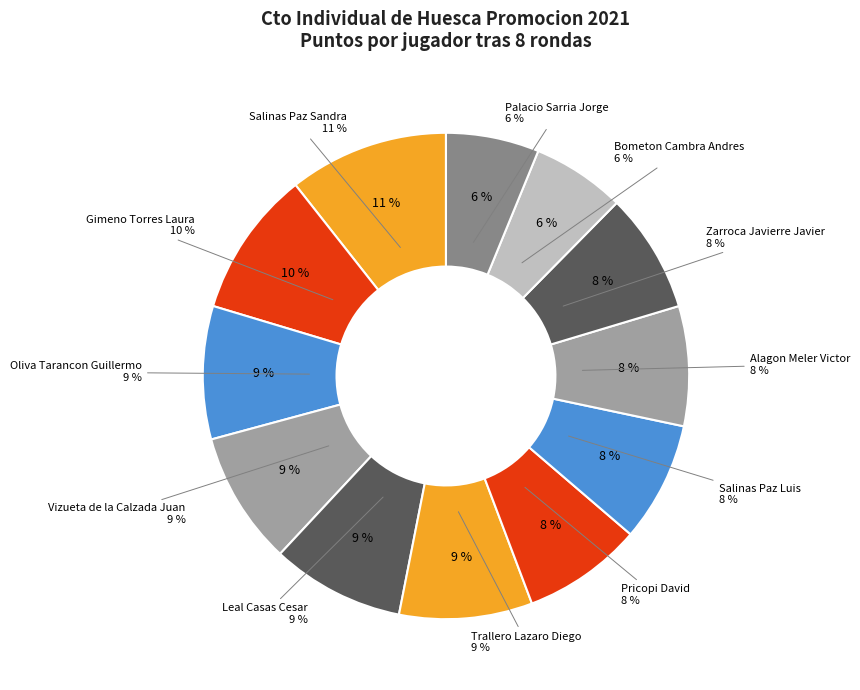

Combined, what portion of the pie is Palacio Sarria Jorge and Vizueta de la Calzada Juan?

15.0%